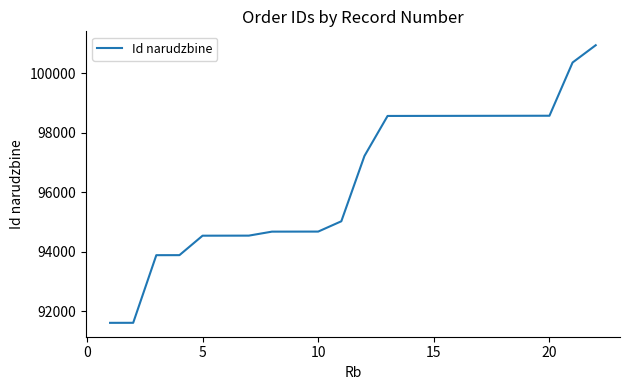

How many lines are shown in the chart?

1